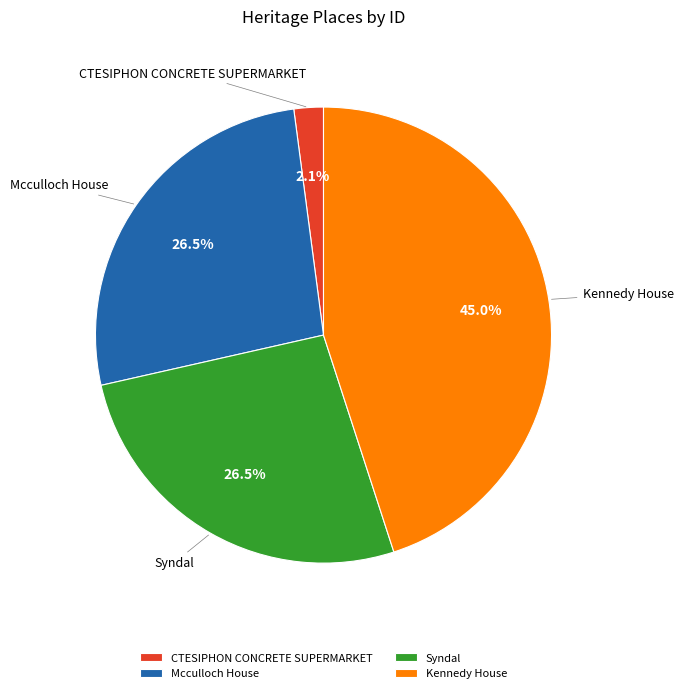

Is there a majority slice in this chart?

No